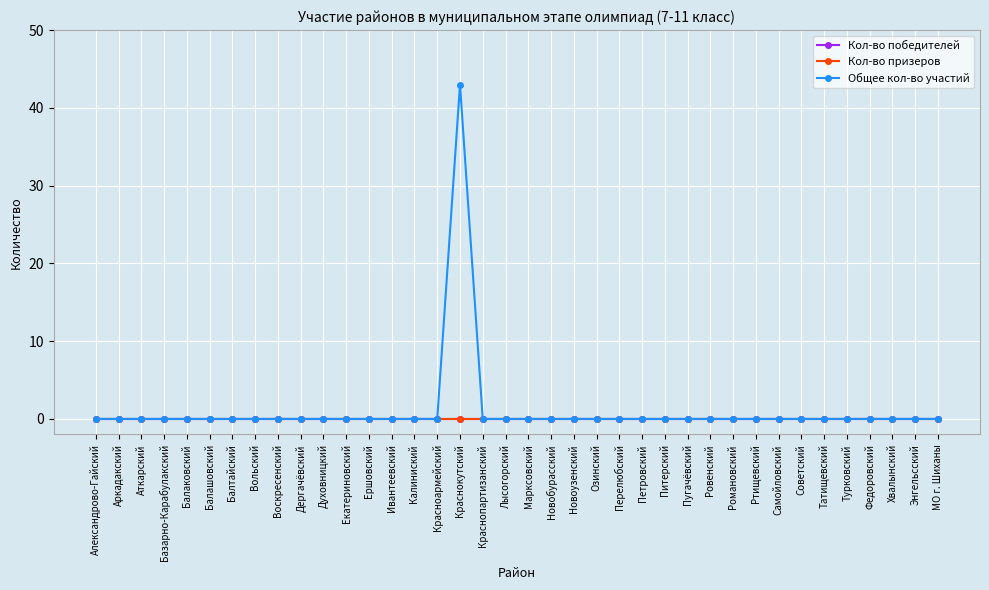

Rank the series at МО г. Шиханы from highest to lowest value.

Кол-во победителей, Кол-во призеров, Общее кол-во участий